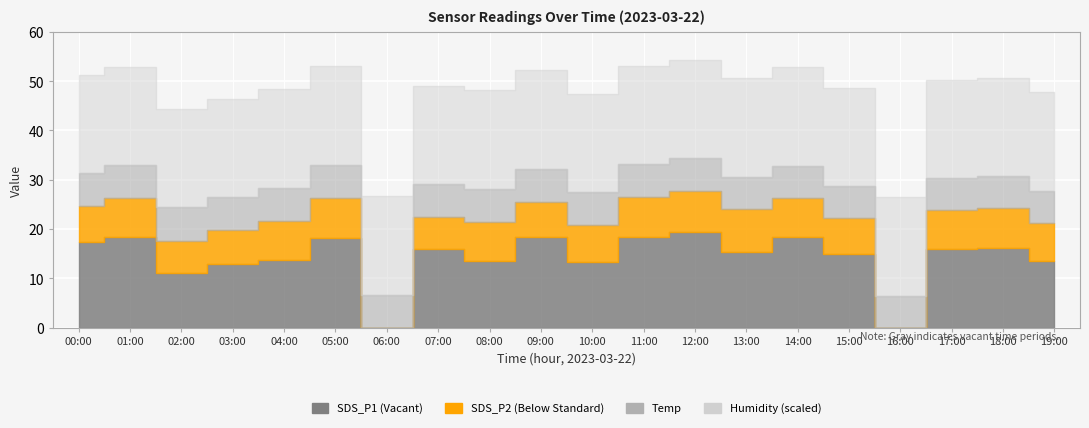

At which label does Temp reach its peak?

02:00